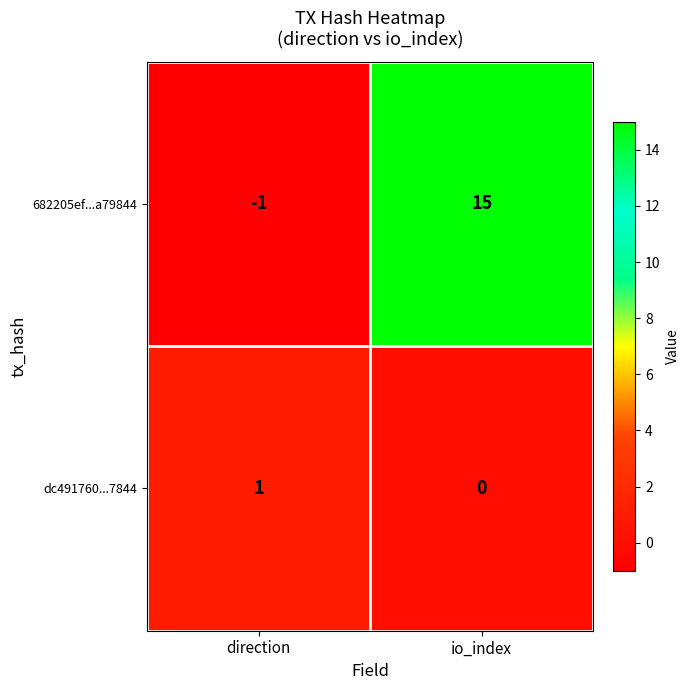

What is the sum of the 682205ef...a79844 values at io_index and direction?

14